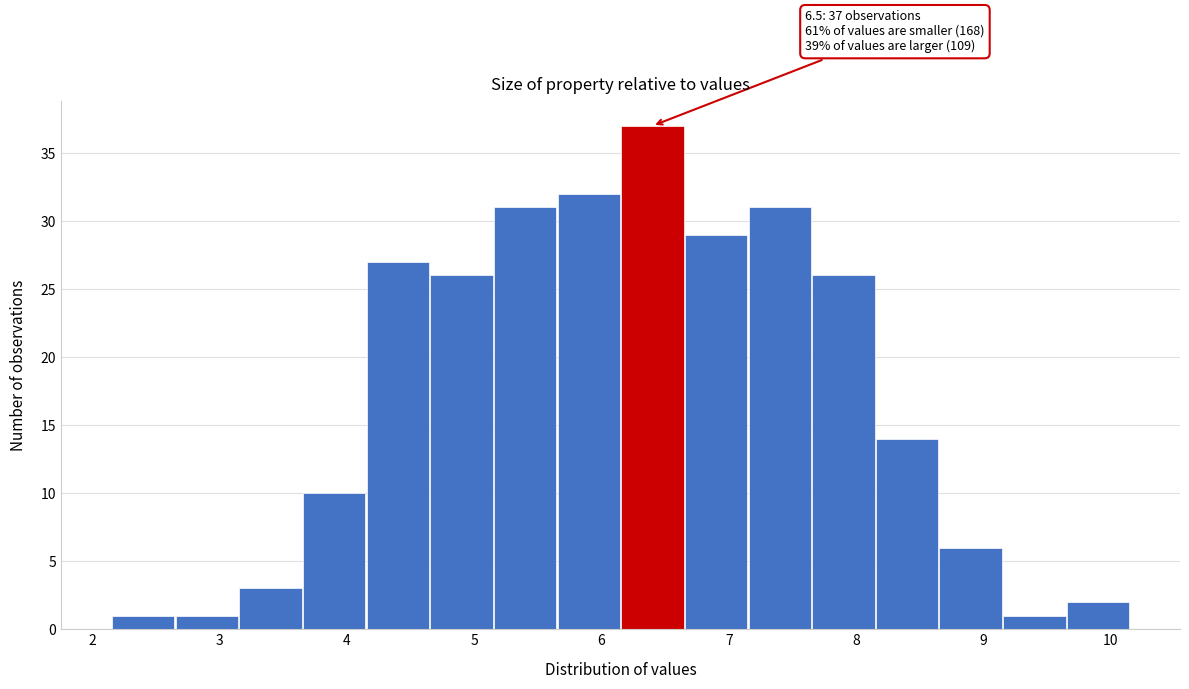

Which range on the x-axis has the tallest bar?

6.15 to 6.65